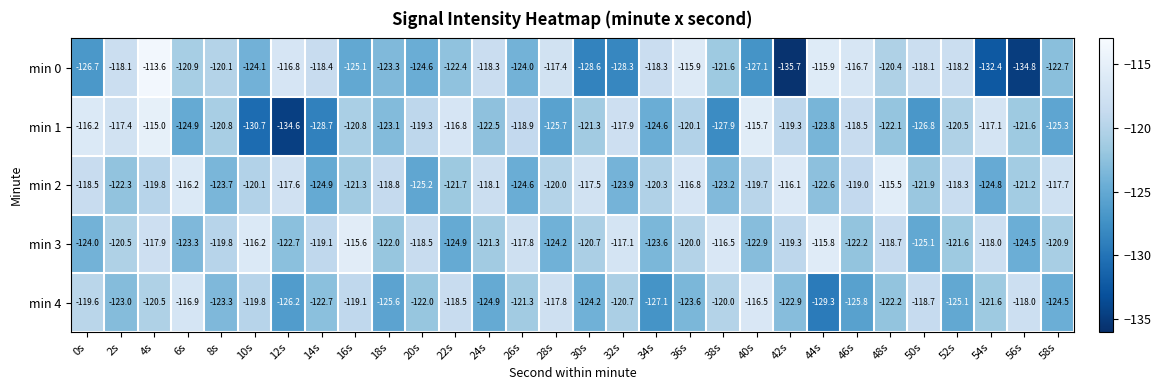

What is the approximate value of min 1 at 50s?

-126.8